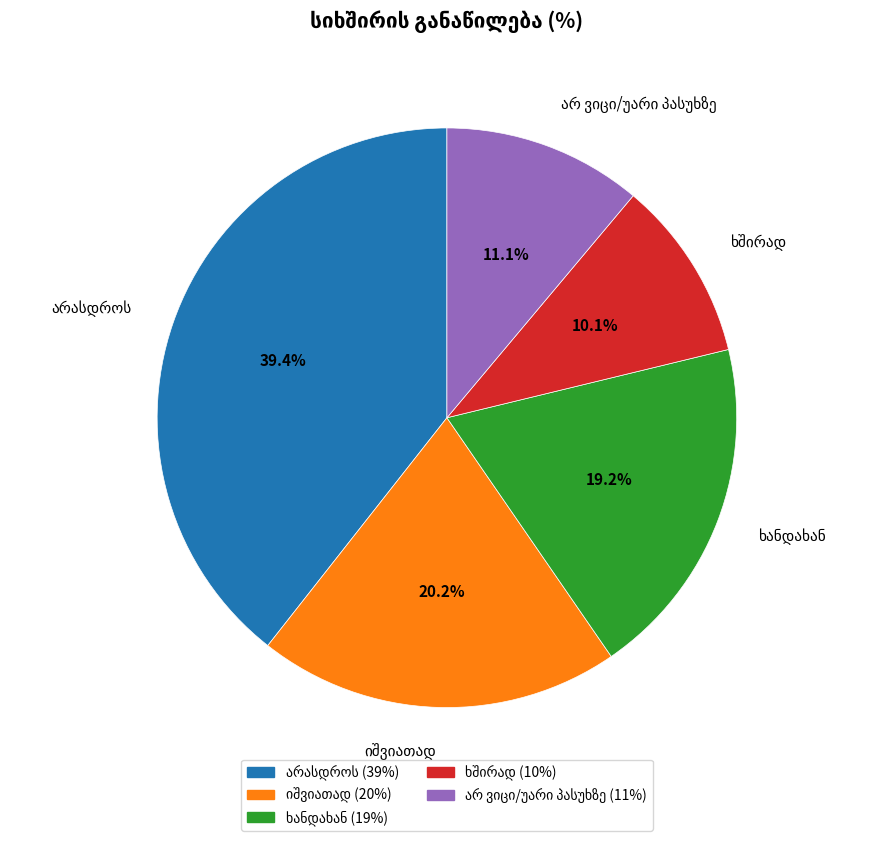

Does any single category account for the majority?

No